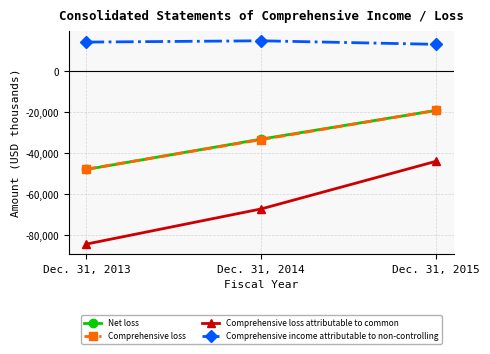

At which label does Net loss first exceed -33092?

Dec. 31, 2015